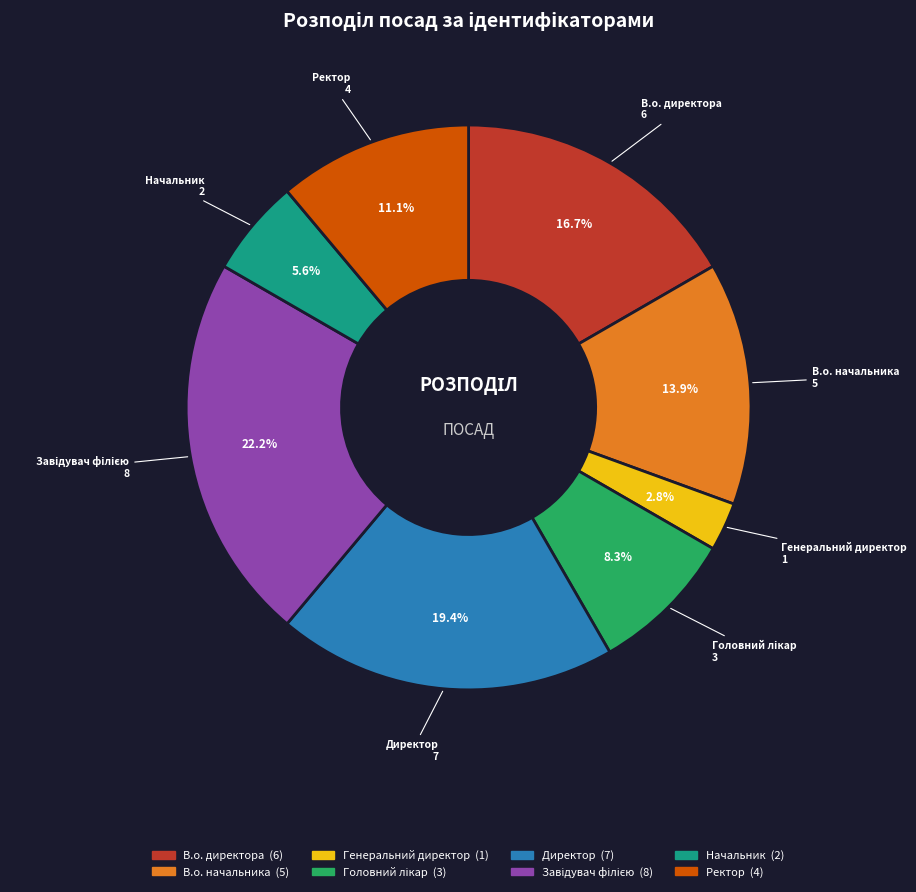

Is it true that Начальник is 13% of the pie?

False